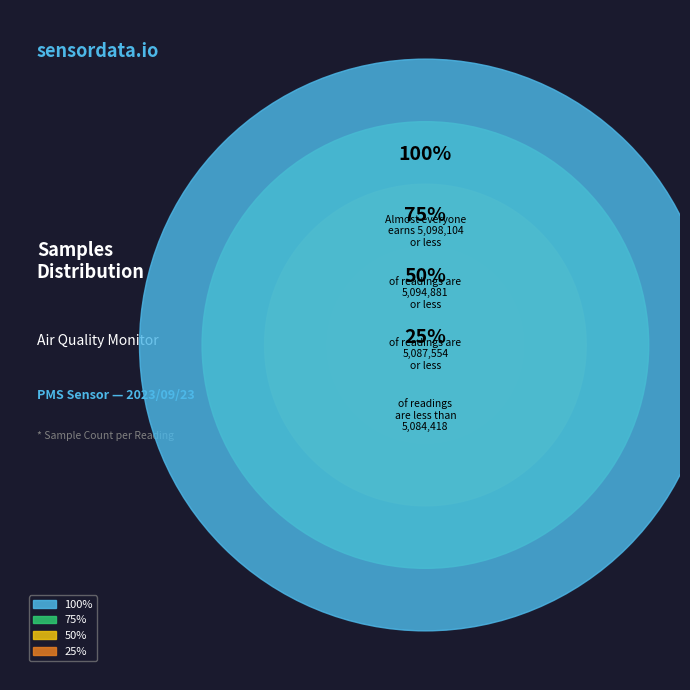

Is there any slice that represents more than half of the pie?

No